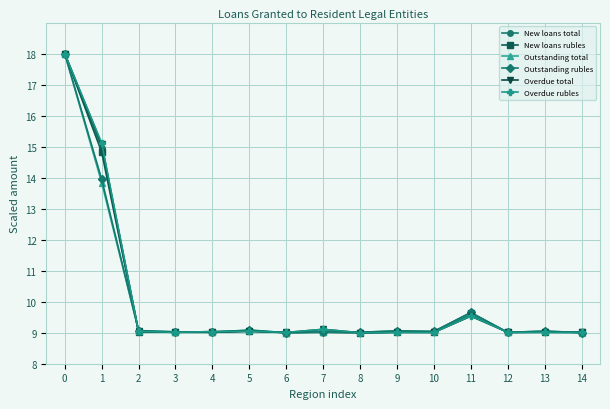

How many lines are shown in the chart?

6